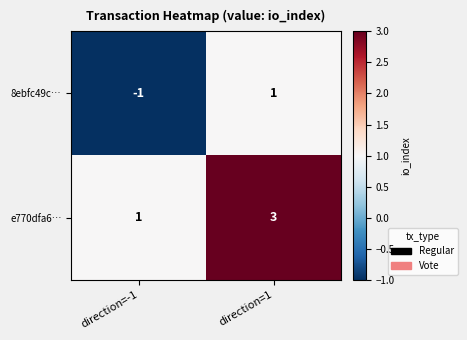

Which category has the lowest value across all series?

direction=-1